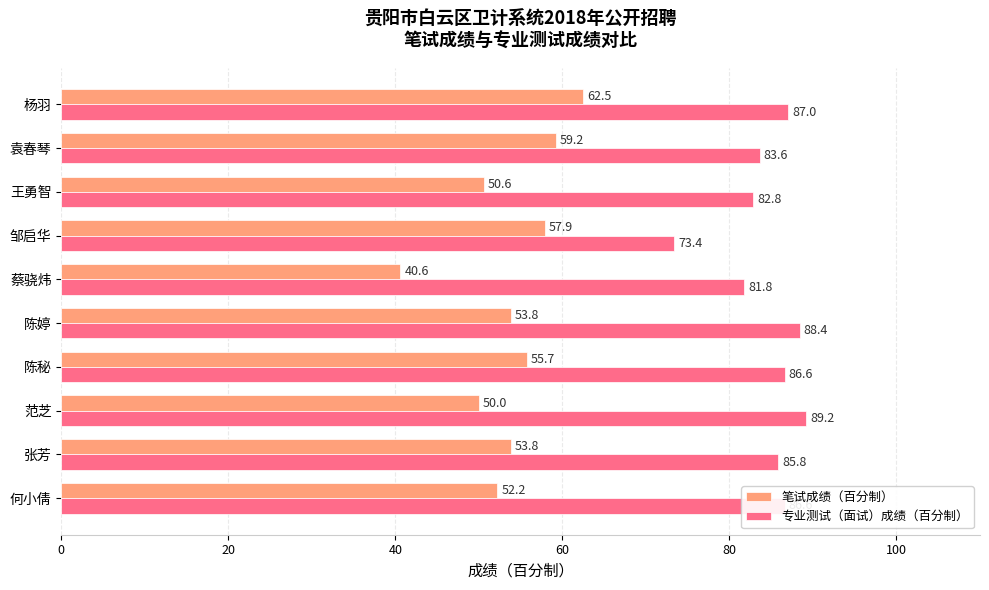

Which category has the lowest value across all series?

蔡骁炜